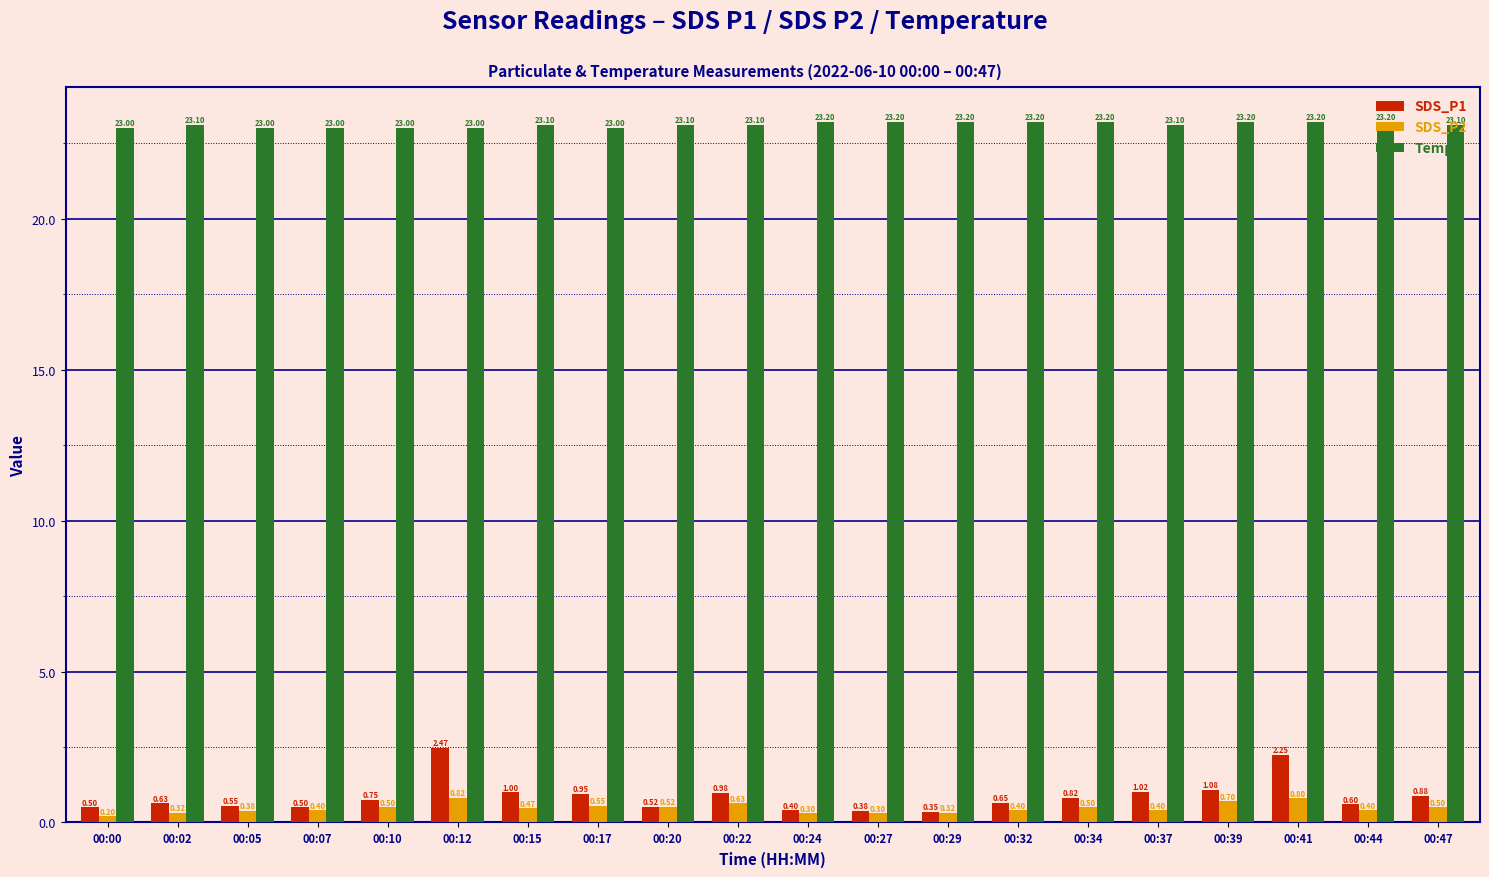

Count the number of categories in the chart.

20